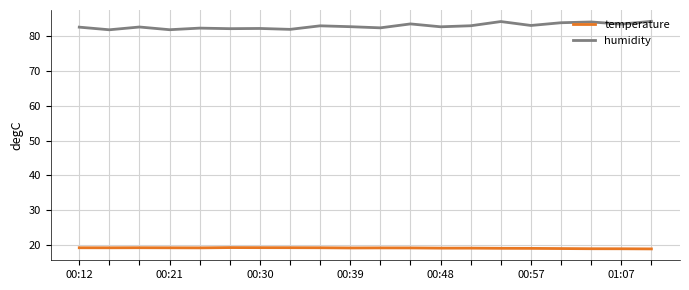

List the series in order of their peak value, lowest first.

temperature, humidity